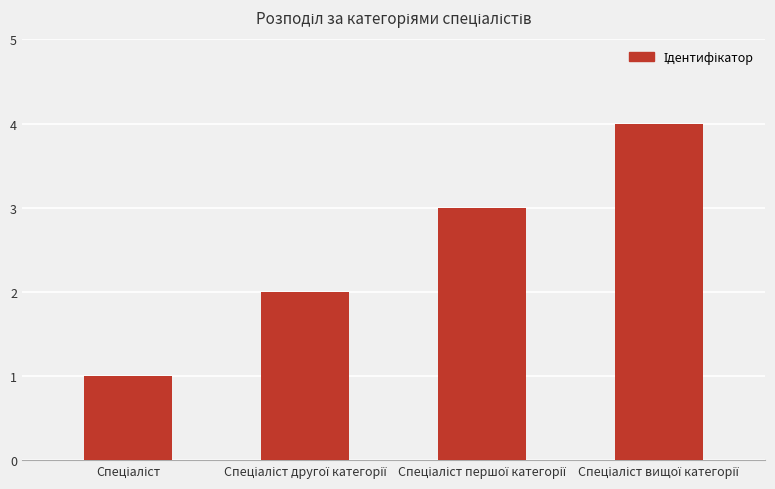

What is the difference between the maximum and minimum values?

3